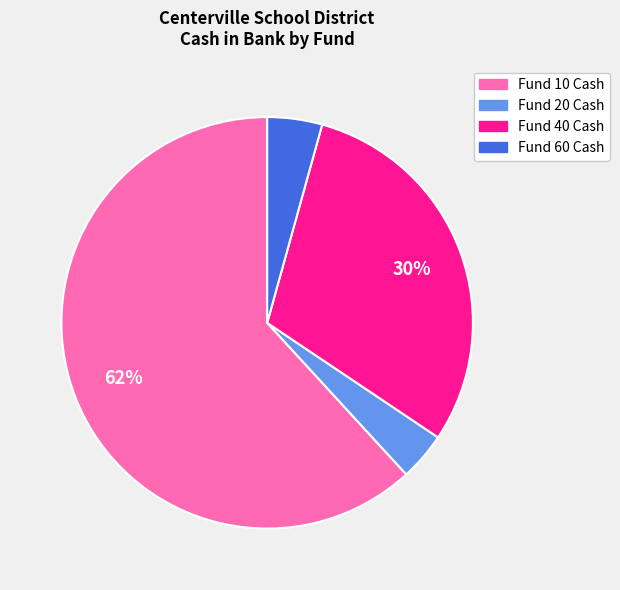

Which category has the biggest portion of the pie?

Fund 10 Cash